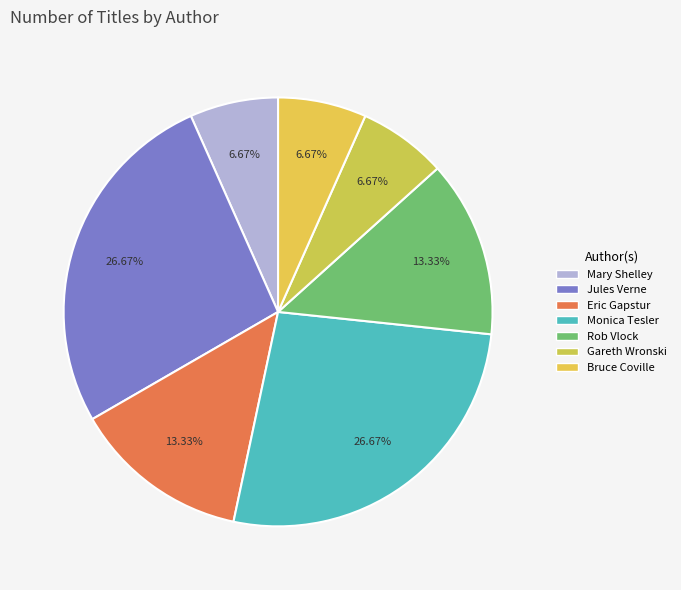

How many slices are in this pie chart?

7